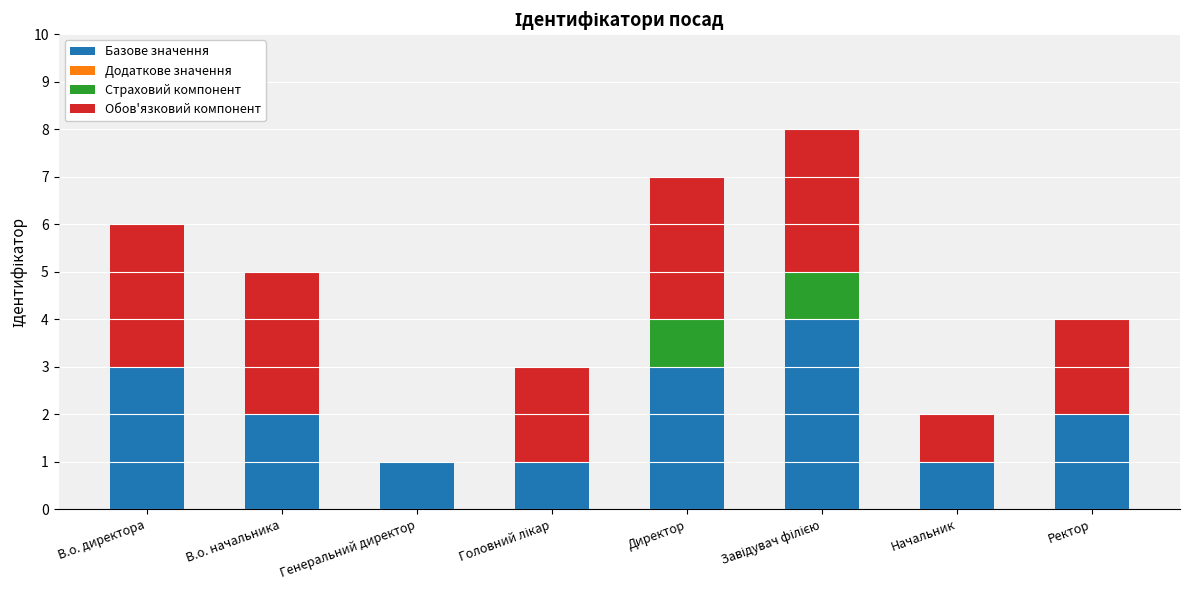

What value does the Базове значення series have at В.о. директора?

3